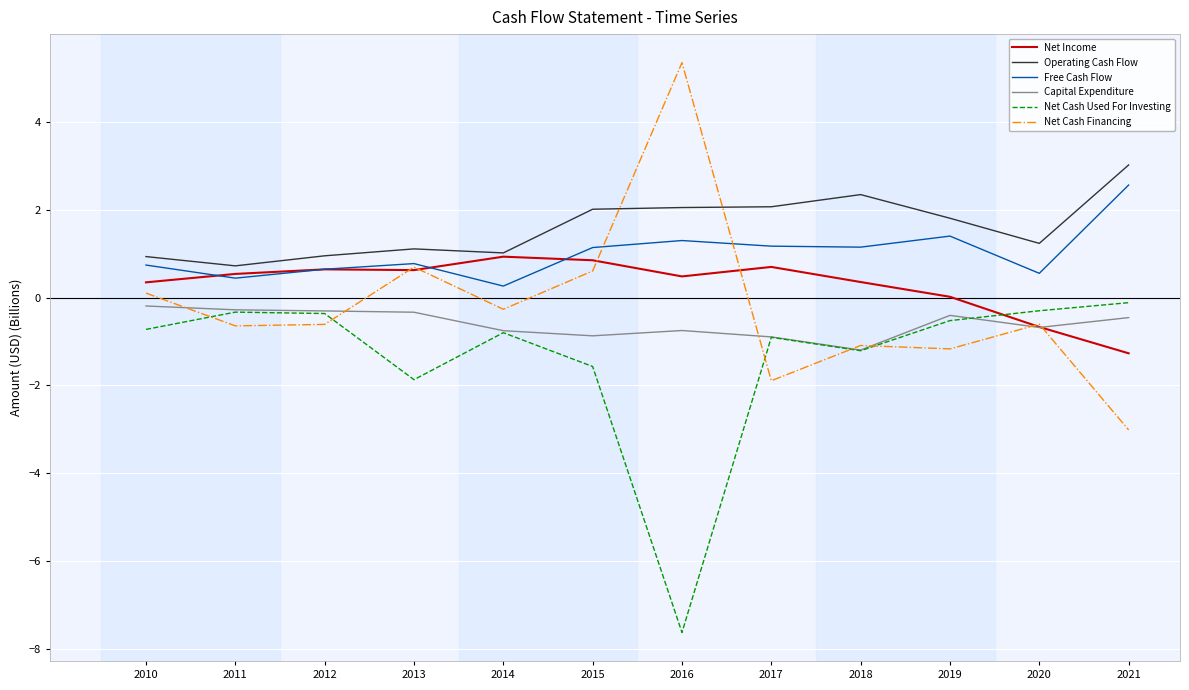

Is the value of Operating Cash Flow at 2020 greater than the value of Free Cash Flow at 2011?

Yes